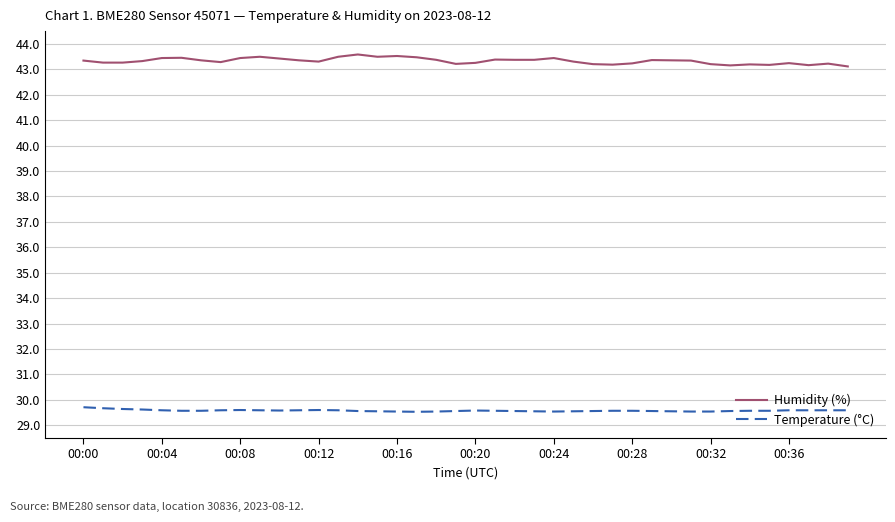

Which series has the widest spread of values?

Humidity (%)